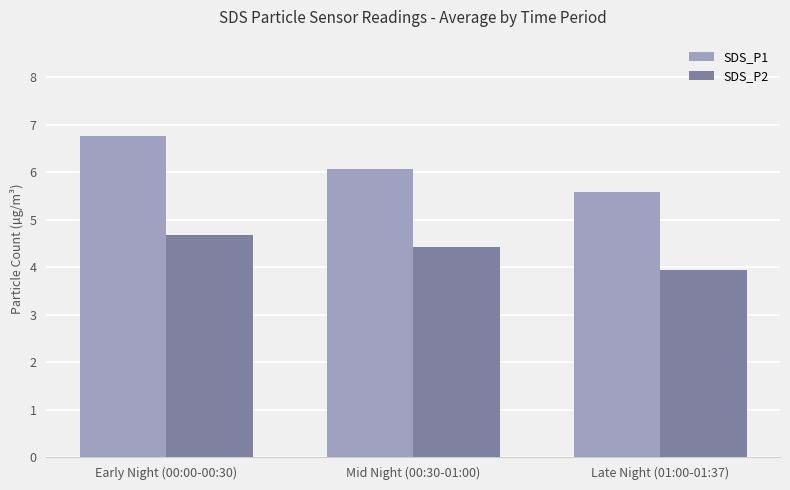

Rank the categories by SDS_P1 value from lowest to highest.

Late Night (01:00-01:37), Mid Night (00:30-01:00), Early Night (00:00-00:30)